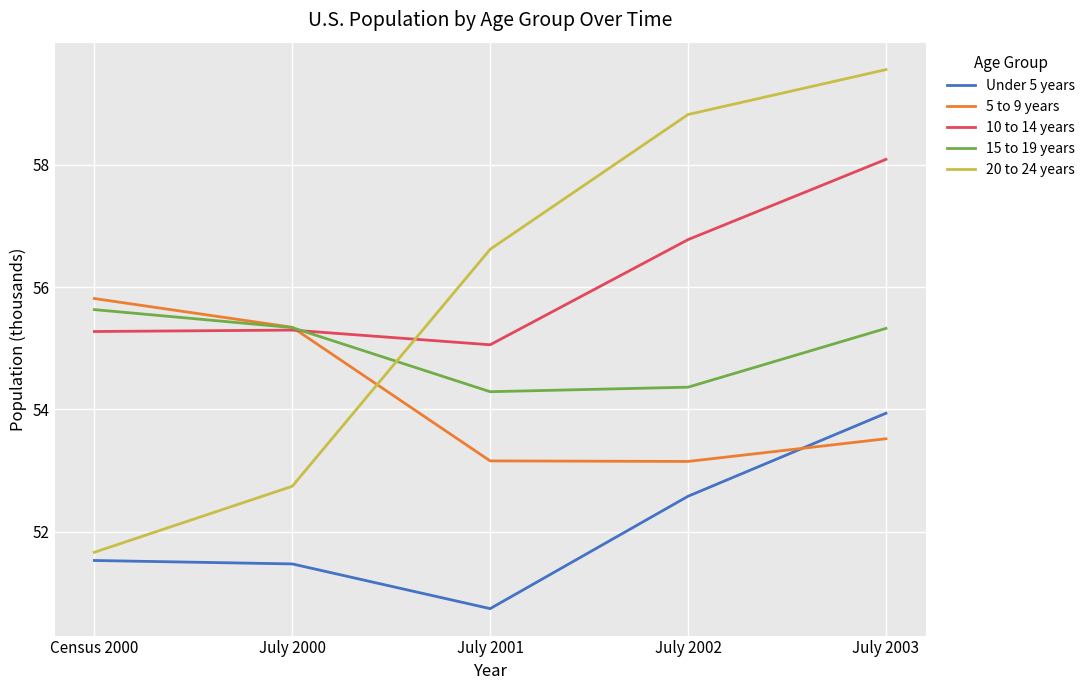

What position from the right is July 2001?

3